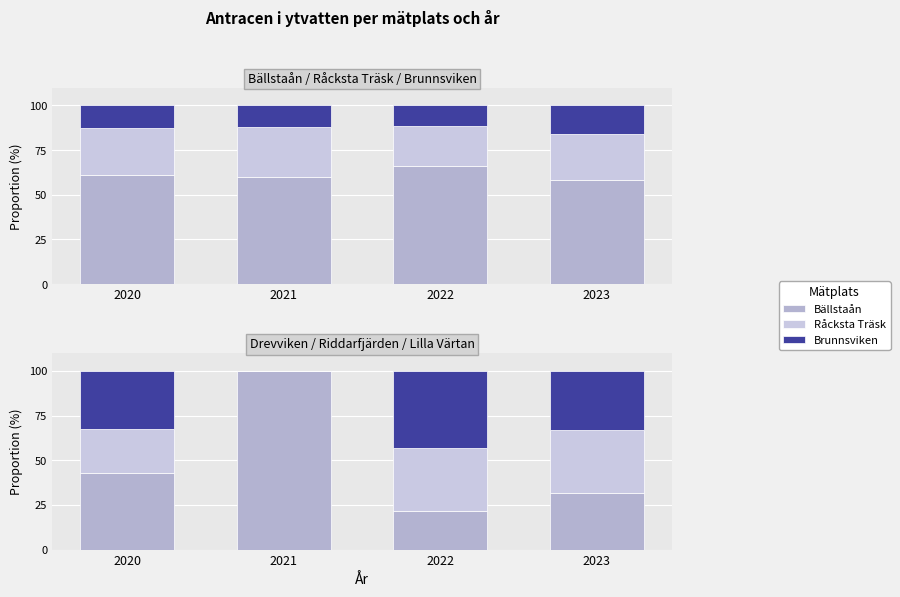

How many data points in Råcksta Träsk are less than 26?

2